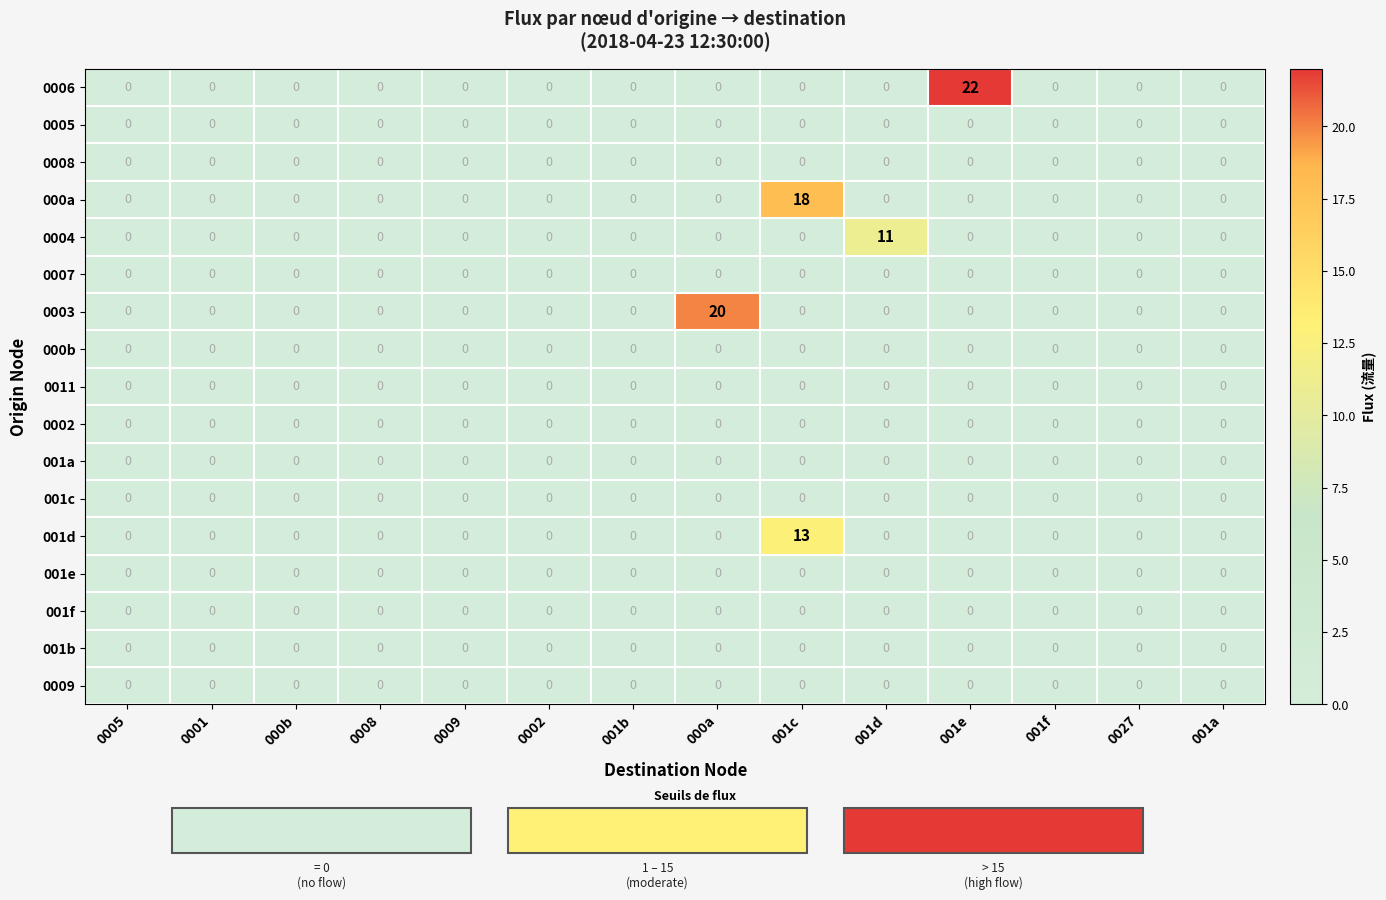

What is the maximum value shown in the chart?

22